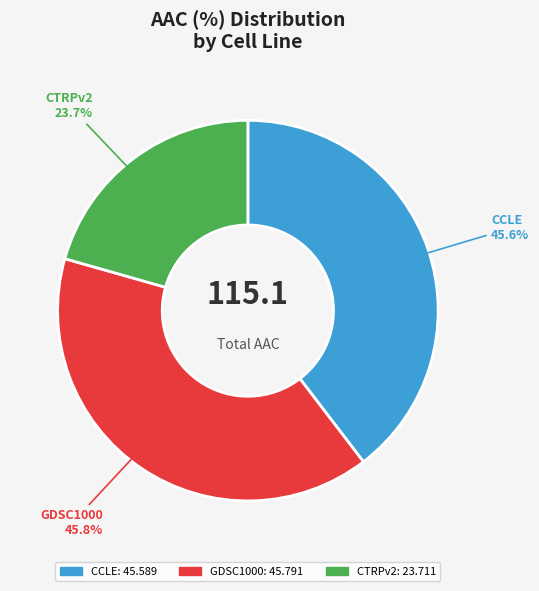

Which category has the smallest portion of the pie?

CTRPv2